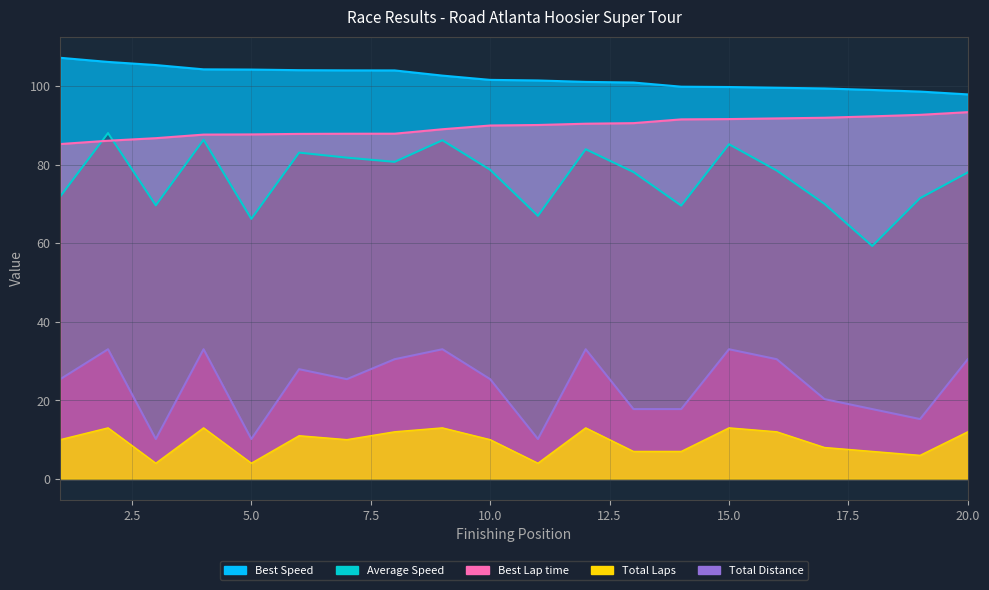

True or false: Average Speed and Total Laps intersect in this chart.

False